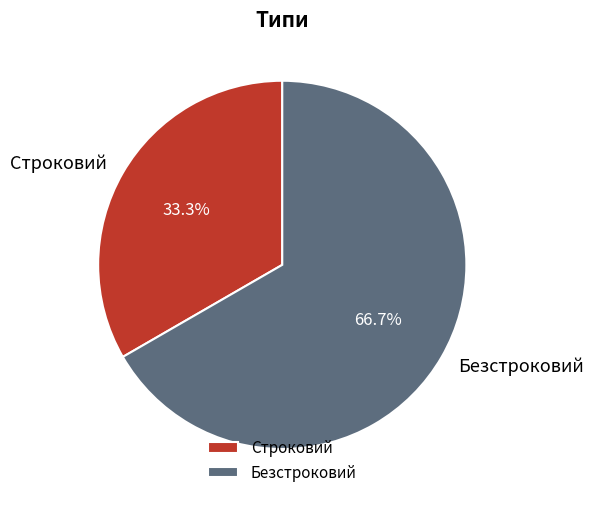

How many segments does this pie chart have?

2